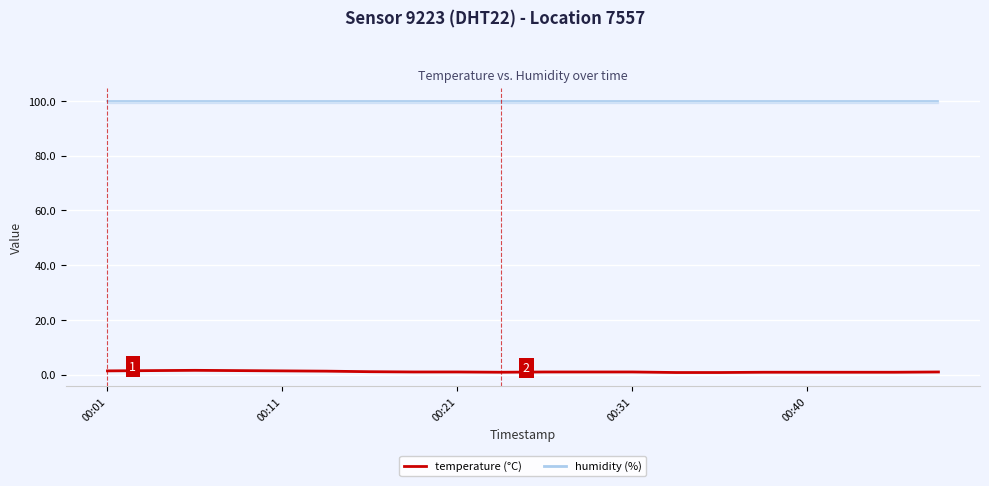

What is the change in value from 00:01 to 6?

-0.3